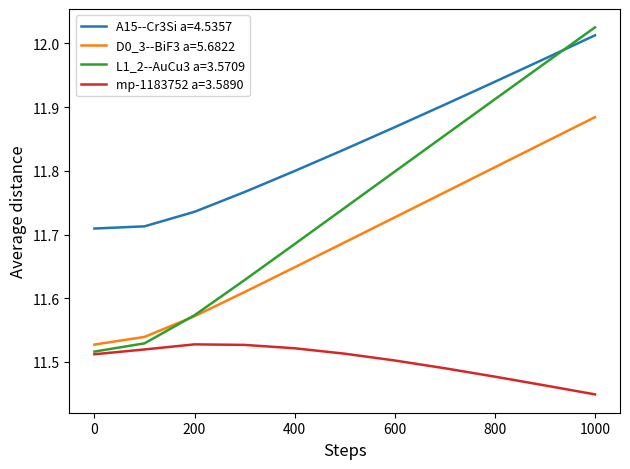

What is the difference between the maximum and minimum values in the A15--Cr3Si a=4.5357 series?

0.3